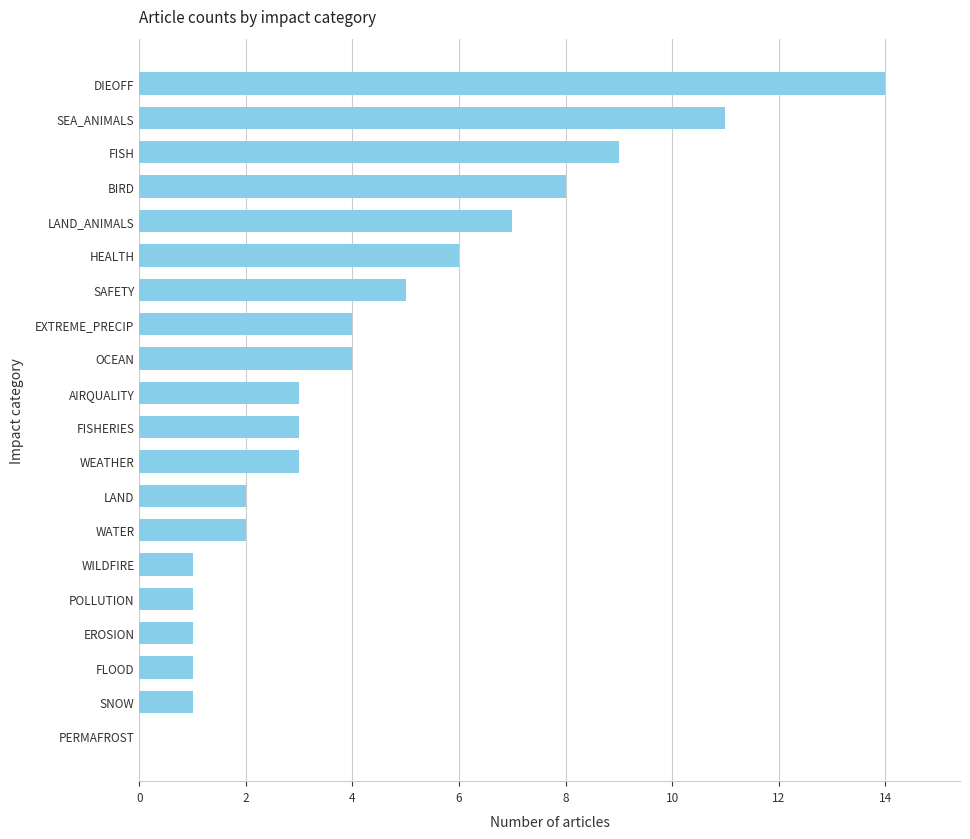

True or false: the data shows 19 at SEA_ANIMALS.

False